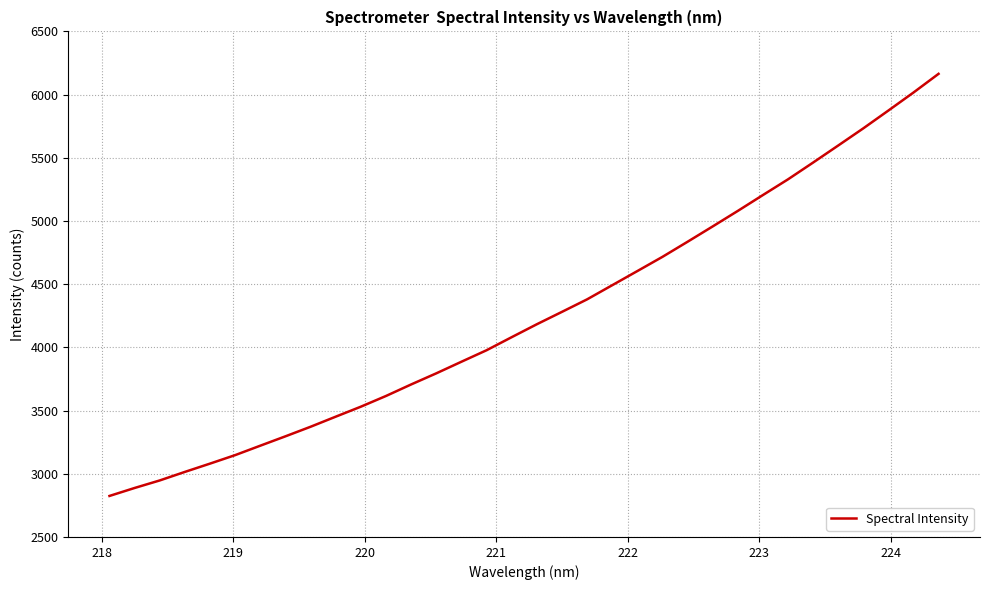

What is the difference between the maximum and minimum values?

3339.6